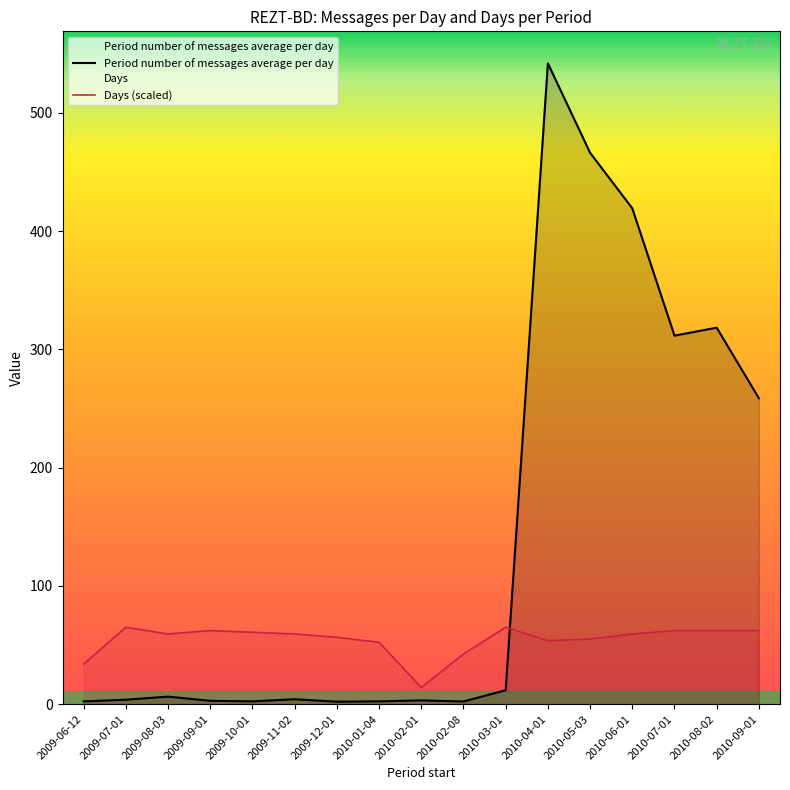

Reading left to right, list all the values displayed in this chart.

Period number of messages average per day: 2.3	3.8	6.4	2.9	2.4	4.2	2.1	2.4	3.2	2.3	11.8	541.9	466.4	419.3	311.7	318.4	258.7
Days (scaled): 33.9	65.0	59.4	62.2	60.8	59.4	56.6	52.3	14.1	42.4	65.0	53.7	55.1	59.4	62.2	62.2	62.2